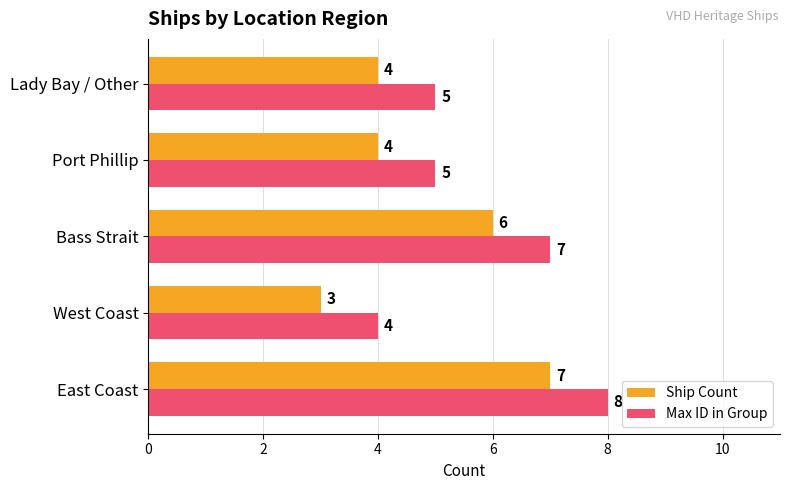

Rank the series by their maximum value, from lowest to highest.

Ship Count, Max ID in Group